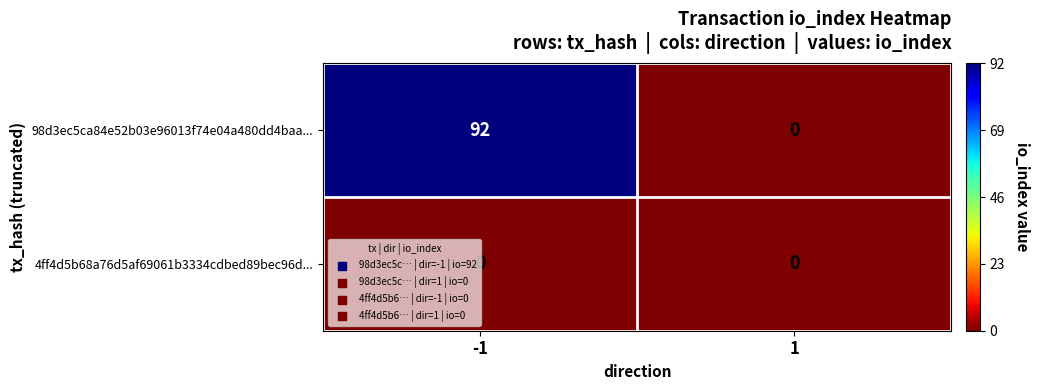

Which series changed the most between -1 and 1?

98d3ec5ca84e52b03e96013f74e04a480dd4baa...